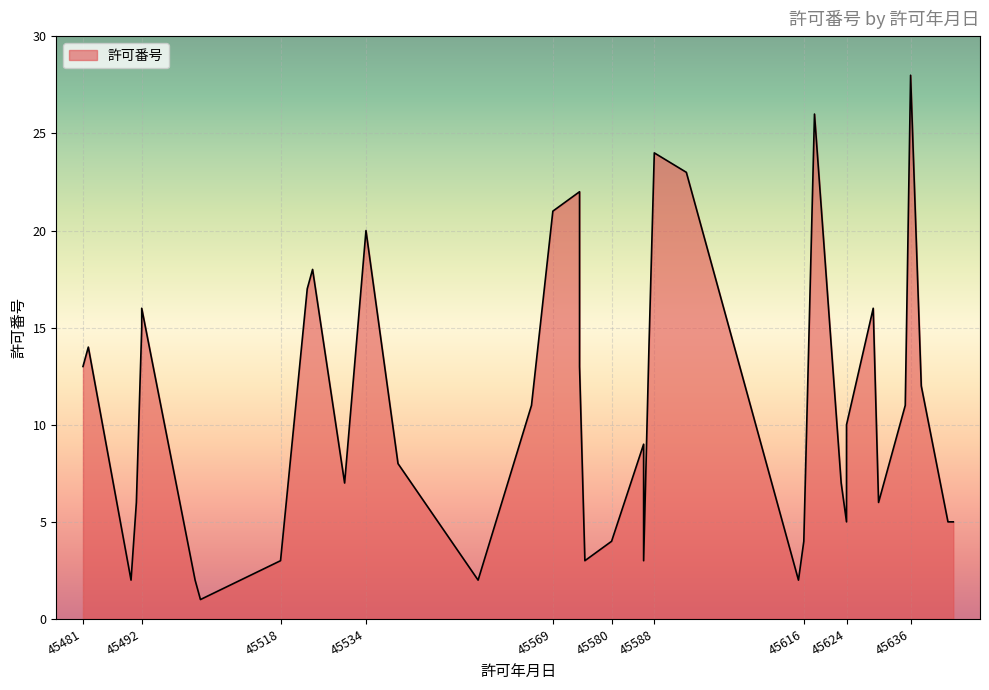

Reading left to right, list all the values displayed in this chart.

13	14	2	6	15	16	2	1	3	17	18	7	20	8	2	11	21	22	13	3	4	9	3	14	24	23	15	2	4	26	7	5	10	16	6	11	28	12	5	5